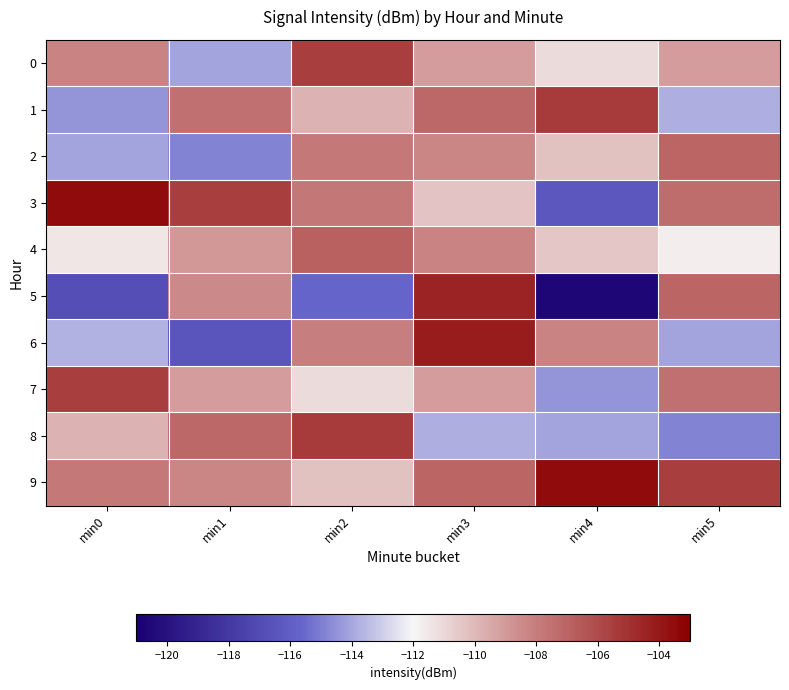

Reading right to left, transcribe all the data shown in this chart.

0: min5=-109.1	min4=-111.1	min3=-109.1	min2=-105.5	min1=-114.1	min0=-108.2
1: min5=-113.8	min4=-105.3	min3=-107.2	min2=-109.8	min1=-107.4	min0=-114.4
2: min5=-107.0	min4=-110.3	min3=-108.3	min2=-107.8	min1=-114.8	min0=-114.0
3: min5=-107.3	min4=-116.4	min3=-110.3	min2=-107.7	min1=-105.5	min0=-103.5
4: min5=-111.7	min4=-110.4	min3=-108.2	min2=-106.9	min1=-109.0	min0=-111.5
5: min5=-107.0	min4=-120.6	min3=-104.5	min2=-115.7	min1=-108.4	min0=-116.8
6: min5=-114.1	min4=-108.2	min3=-104.2	min2=-108.1	min1=-116.4	min0=-113.7
7: min5=-107.4	min4=-114.4	min3=-109.1	min2=-111.1	min1=-109.1	min0=-105.5
8: min5=-114.8	min4=-114.0	min3=-113.8	min2=-105.3	min1=-107.2	min0=-109.8
9: min5=-105.5	min4=-103.5	min3=-107.0	min2=-110.3	min1=-108.3	min0=-107.8